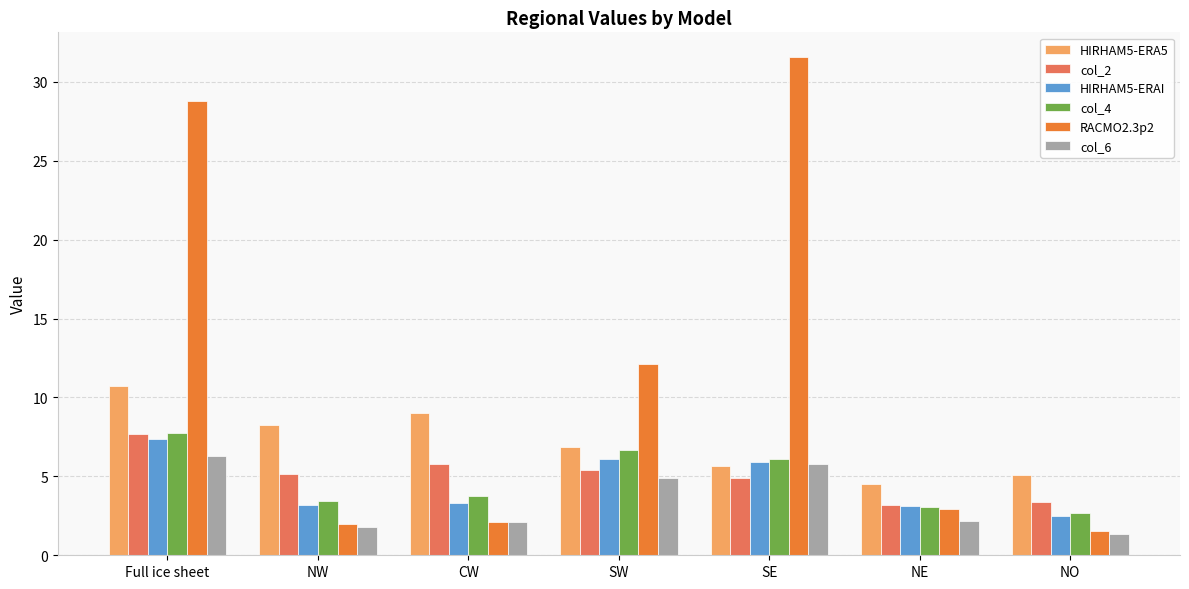

What are all the series names shown in the legend?

HIRHAM5-ERA5, col_2, HIRHAM5-ERAI, col_4, RACMO2.3p2, col_6